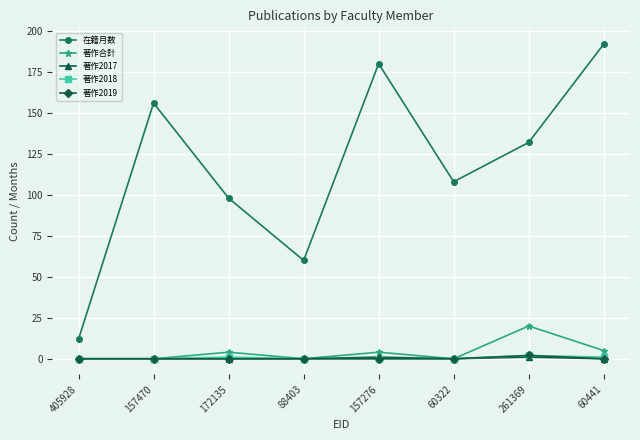

True or false: 在籍月数 has a value of 180 at 157276.

True